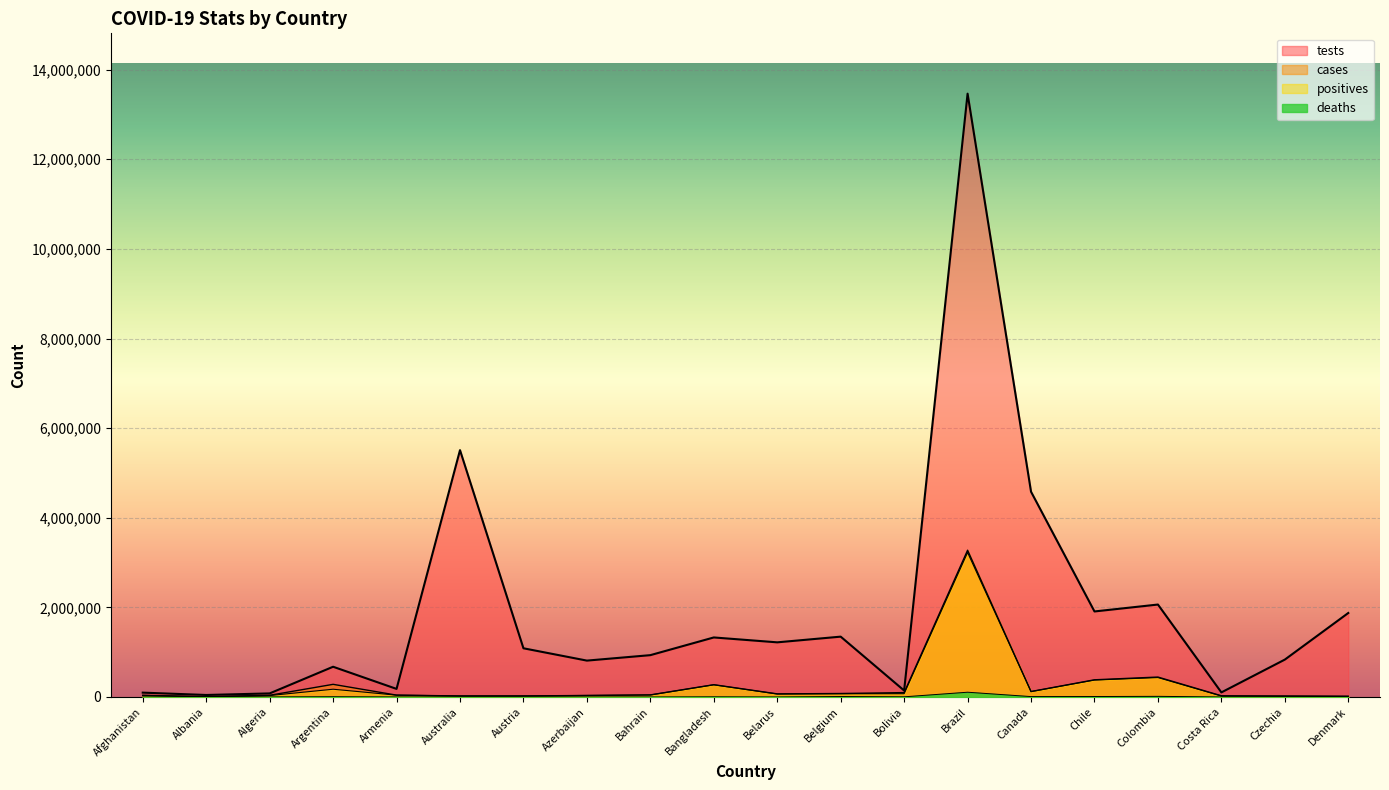

Reading right to left, what are all the values shown in this chart?

tests: 1874640	834547	102257	2063332	1908964	4581083	13464336	144153	1346748	1219705	1328757	933762	812033	1087155	5508831	180497	675011	79981	44881	97199
positives: 15419	21680	22081	433805	378168	120844	3224876	73534	72016	66688	271881	45264	33915	24918	24236	41023	173355	32499	6151	36542
cases: 15483	19891	26931	445111	383902	121652	3275520	97950	77776	69424	274525	46430	34107	23211	23035	41663	282437	38133	7260	37596
deaths: 621	395	281	14492	10395	9020	106523	3939	9935	607	3625	170	506	728	379	818	5565	1360	225	1375